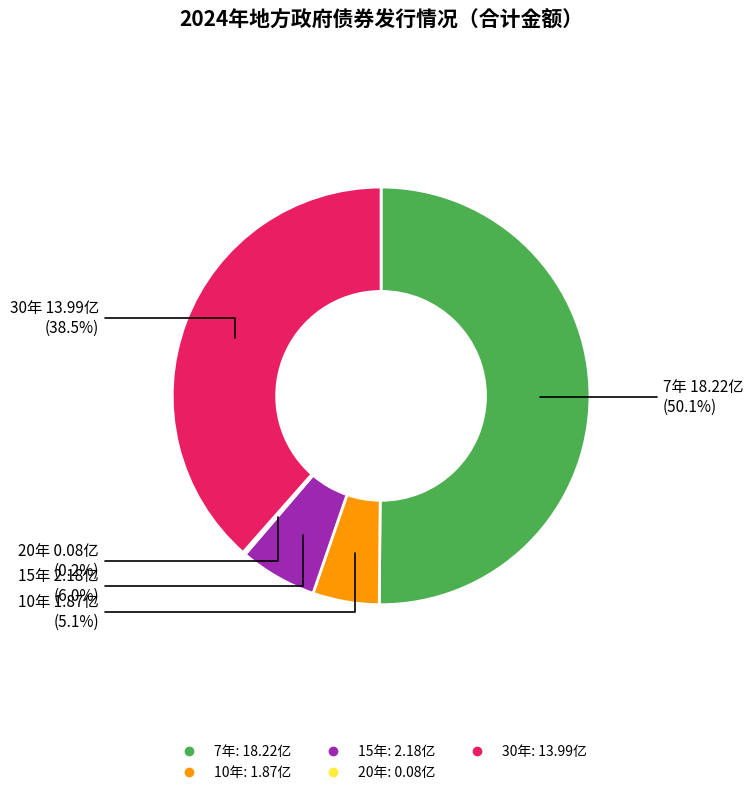

Which category accounts for the majority?

7年